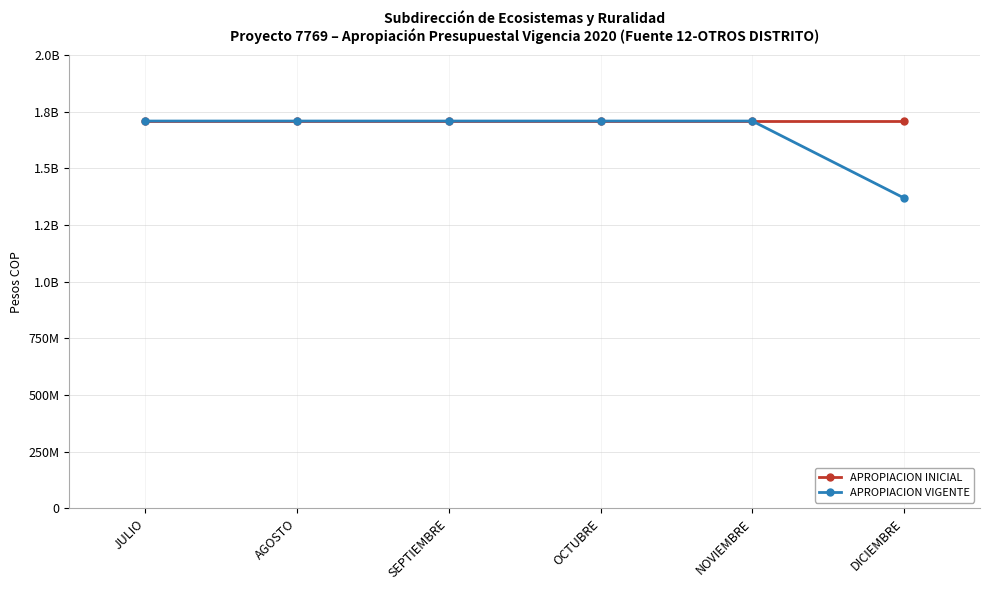

What are all the series names shown in the legend?

APROPIACION INICIAL, APROPIACION VIGENTE